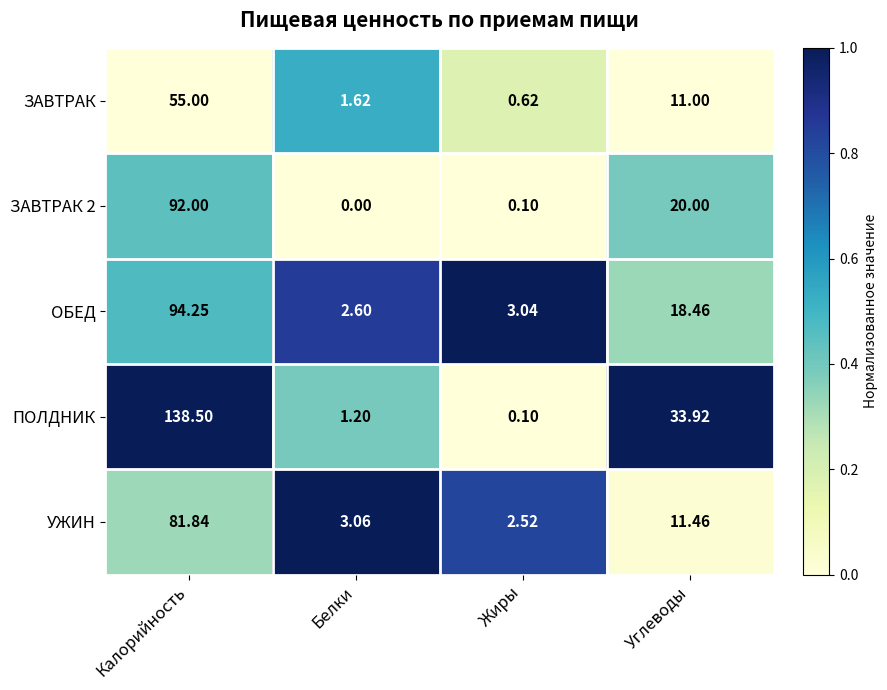

Which series has the largest total across all categories?

ПОЛДНИК